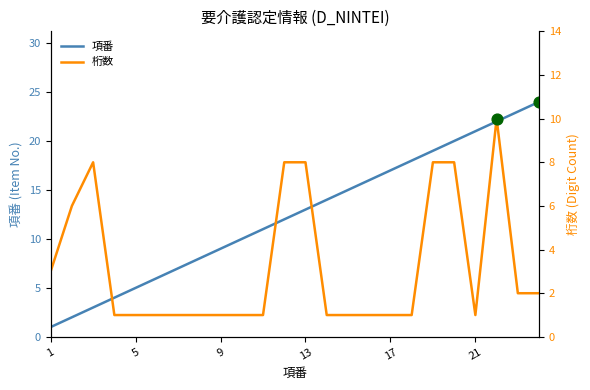

What are all the series names shown in the legend?

項番, 桁数